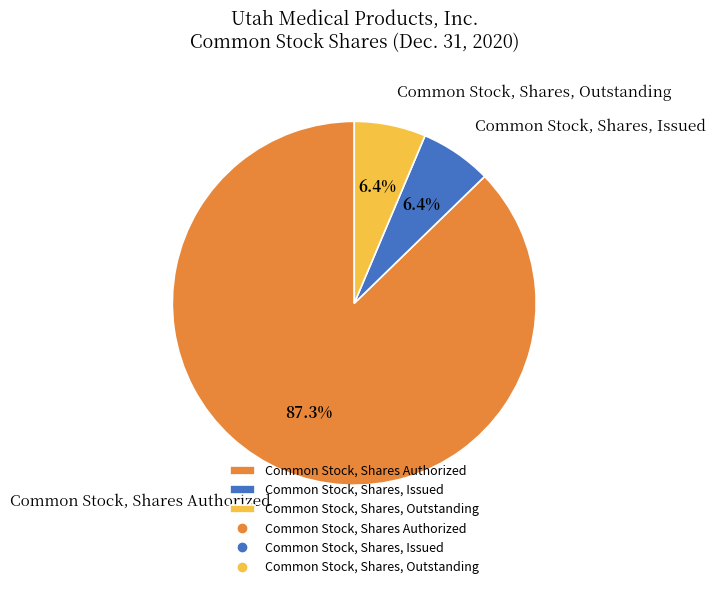

How many segments does this pie chart have?

3